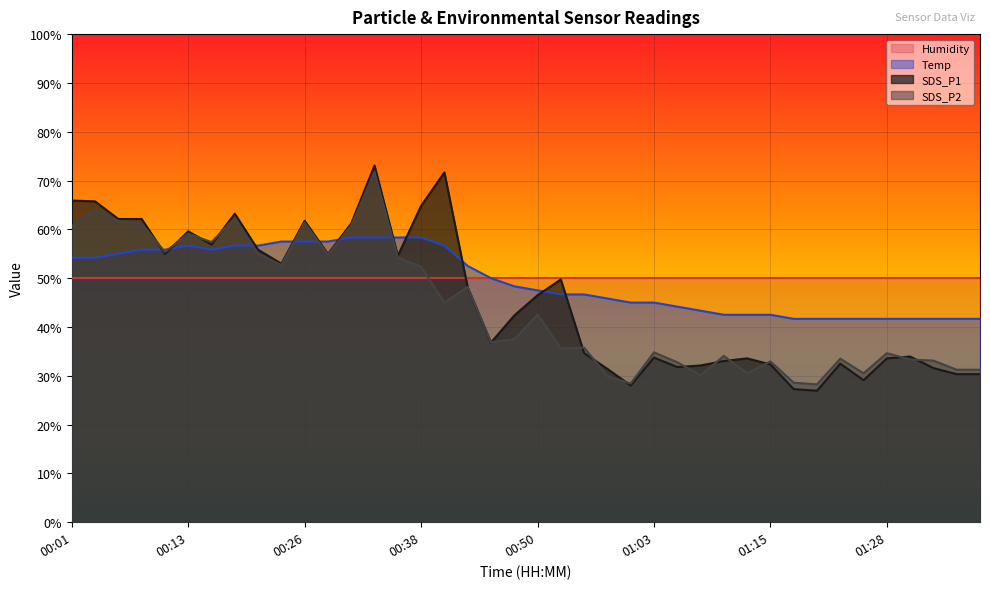

True or false: Temp and SDS_P1 cross at least once.

True